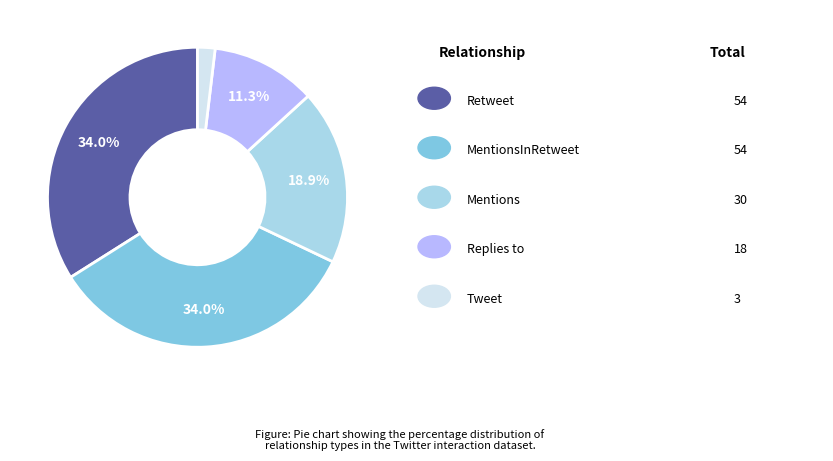

Is there a majority slice in this chart?

No